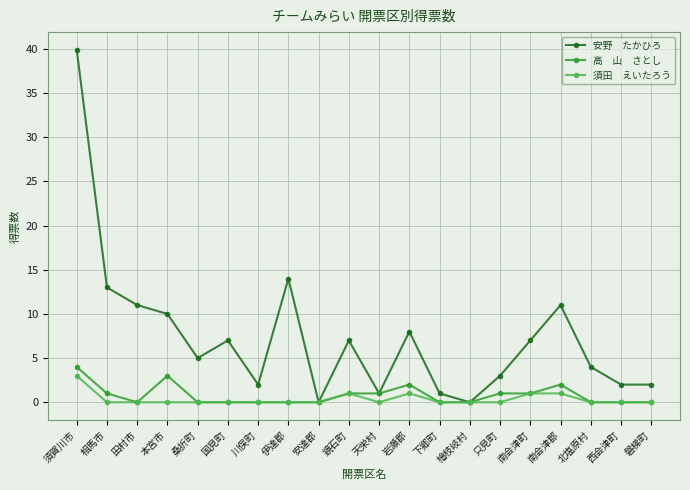

What is the spread (max minus min) of values at 西会津町?

2.0